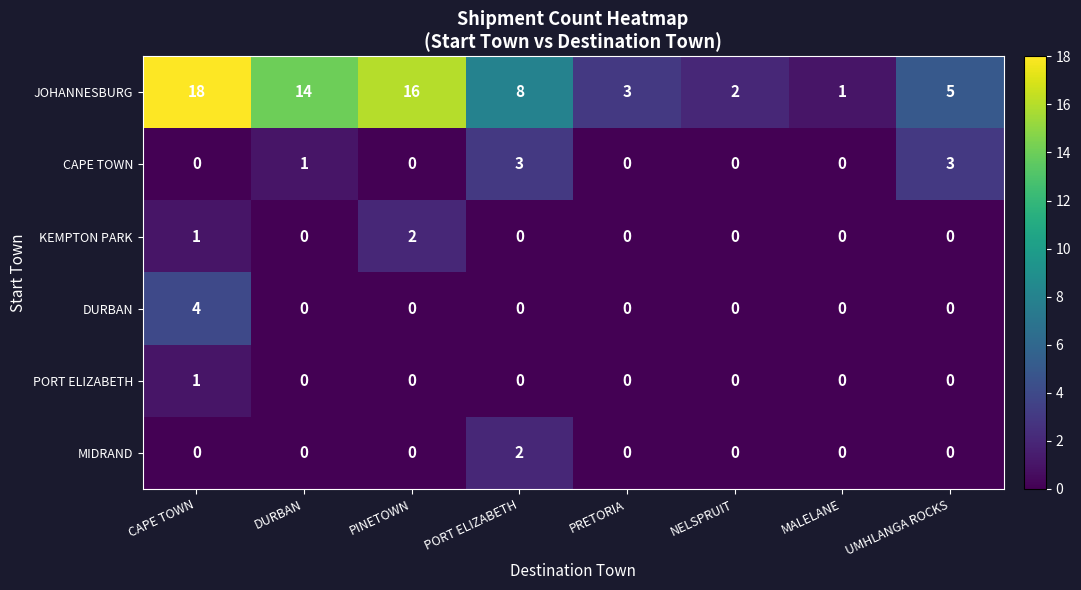

Count the number of data series in this chart.

6